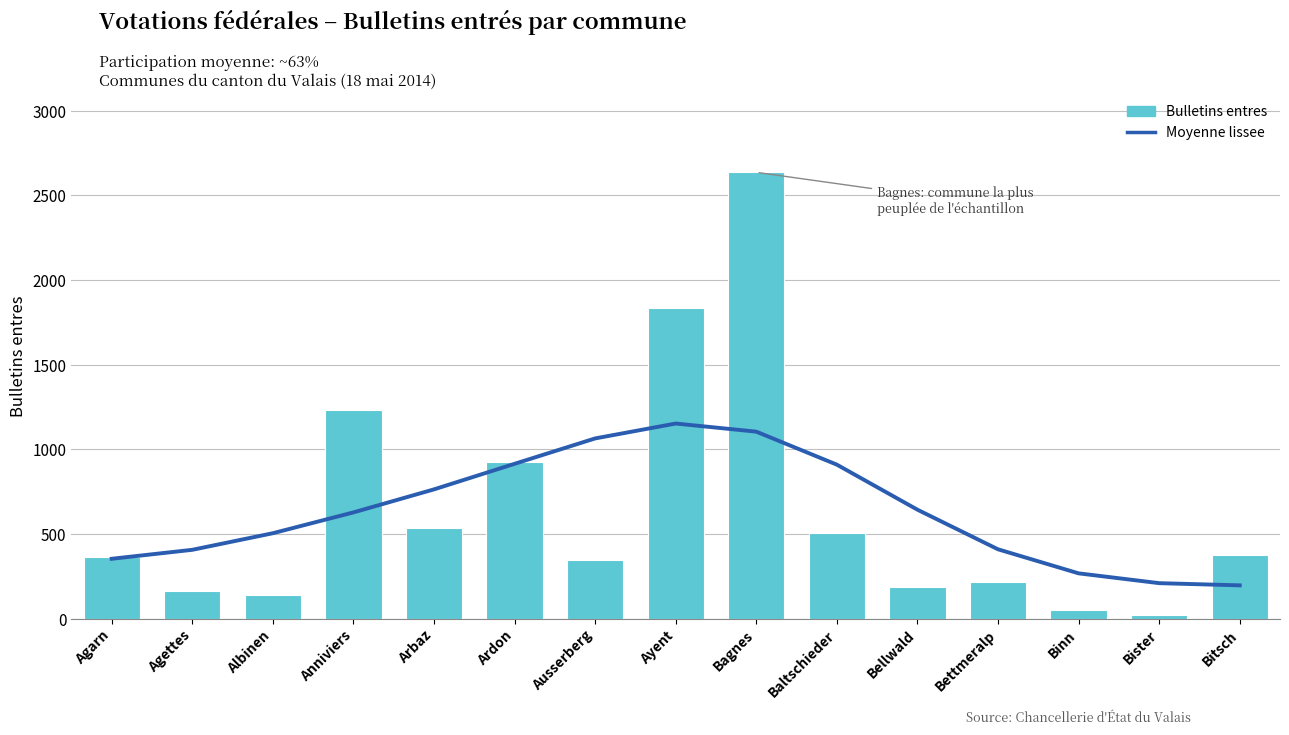

Reading left to right, transcribe all the data shown in this chart.

Moyenne lissee: 353	406	504	627	763	914	1064	1152	1104	909	643	409	267	209	196
Bulletins entres: 361	160	137	1233	537	924	344	1836	2636	507	189	216	53	19	374